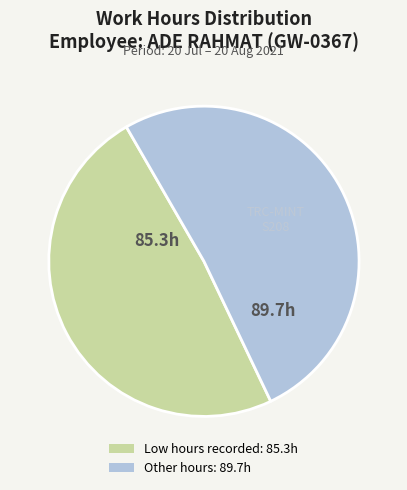

Does any single category account for the majority?

Yes